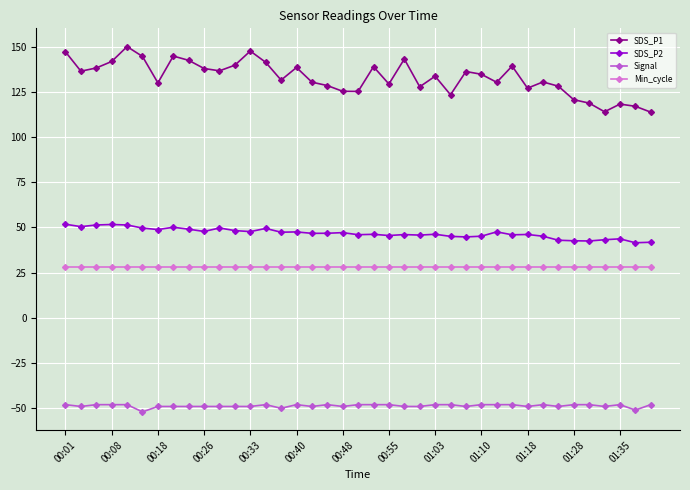

Which series has the largest range (max minus min)?

SDS_P1